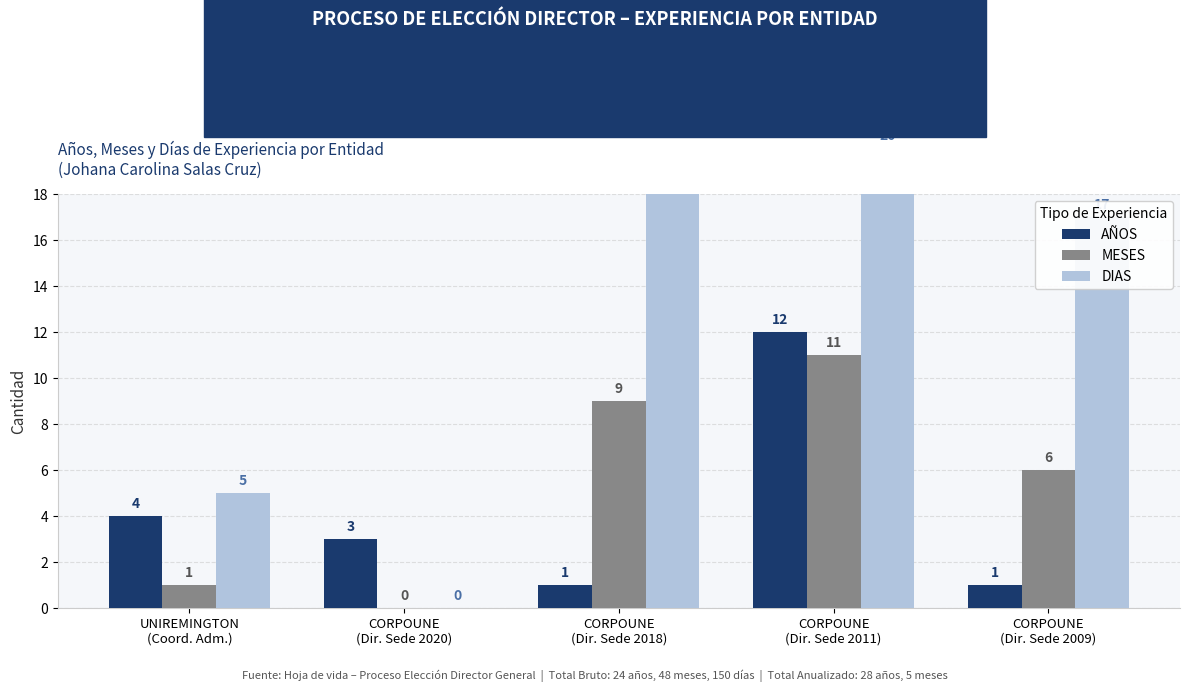

What is the label of the 4th bar from the left?

CORPOUNE
(Dir. Sede 2011)